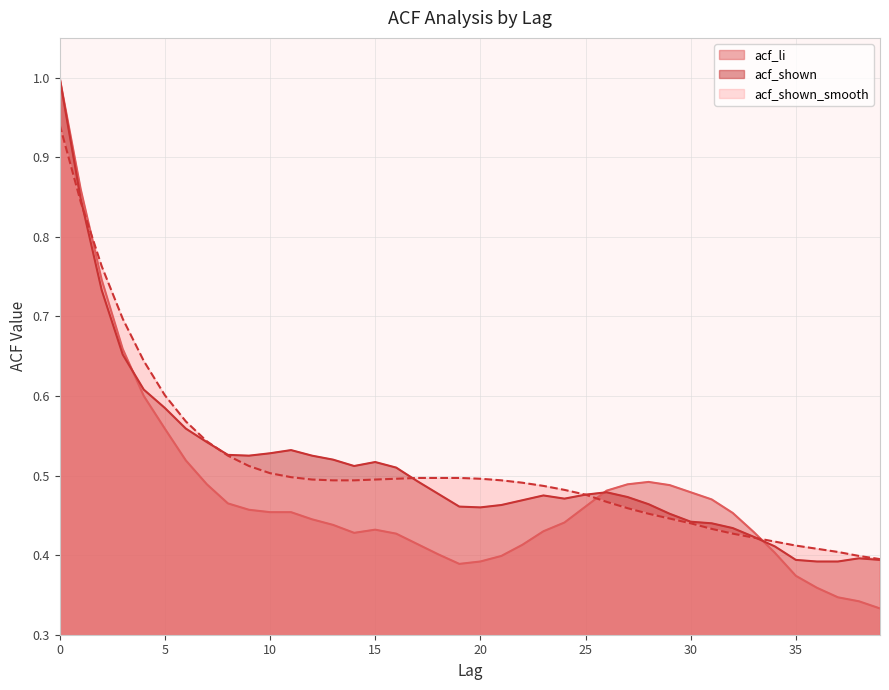

The acf_li series shows 0.4 at 21. True or false?

True